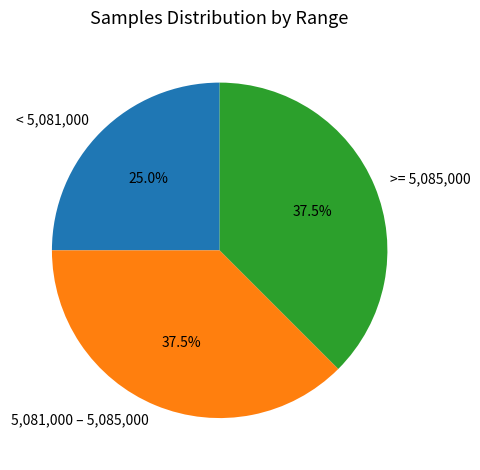

Which slice is the smallest?

< 5,081,000